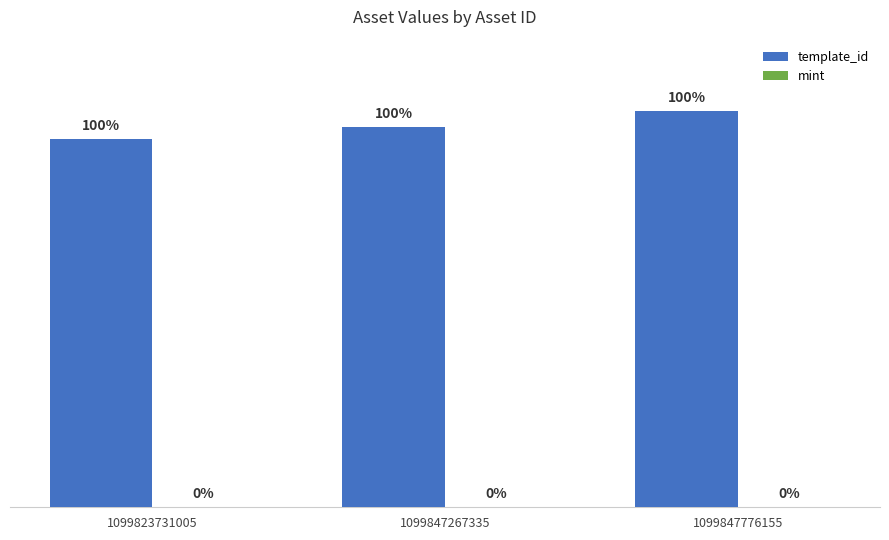

Are the bars grouped side by side (vs. stacked)?

Yes